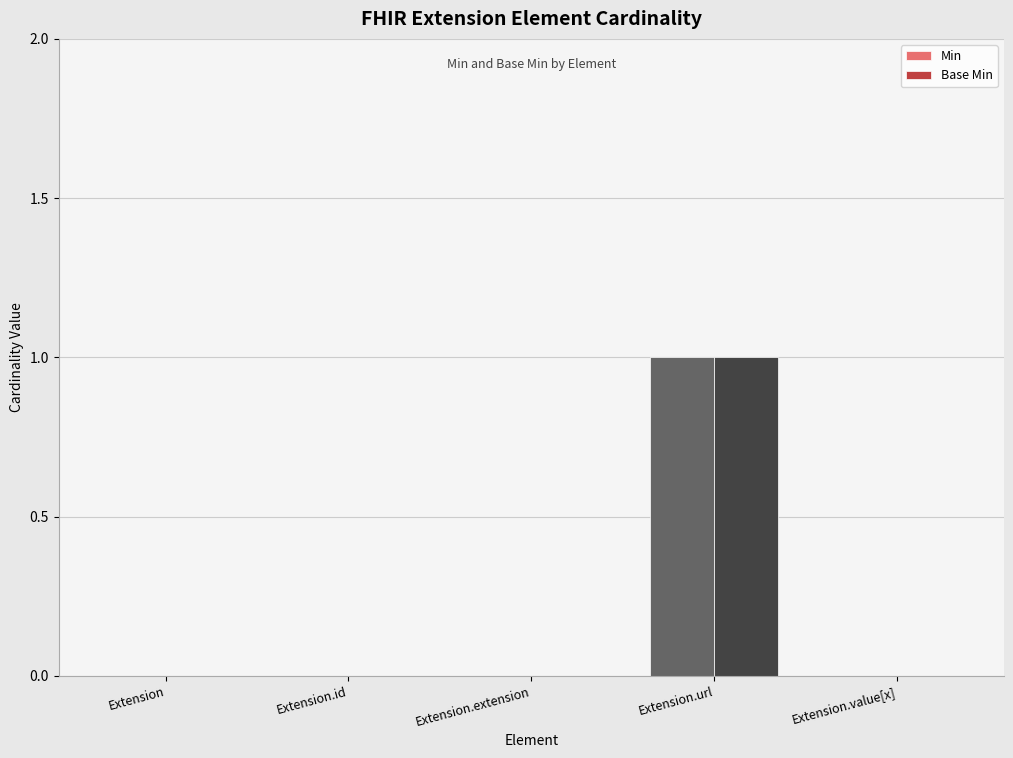

Which label corresponds to the largest value in the chart?

Extension.url